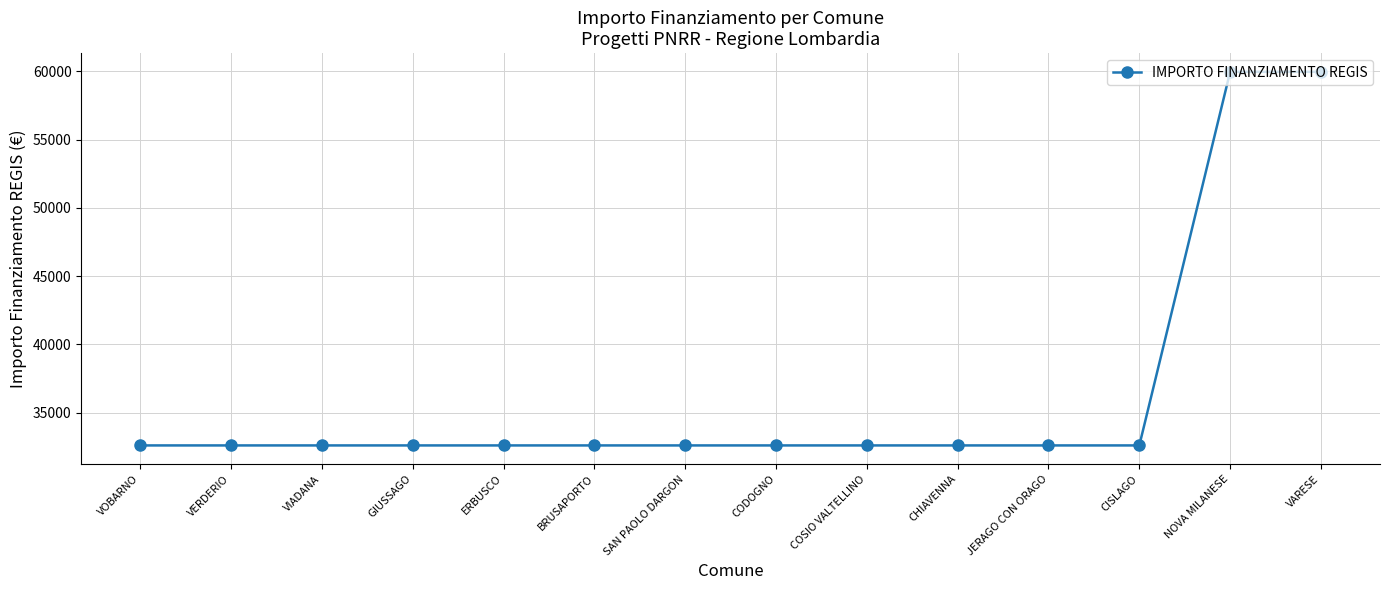

Reading right to left, list all the values displayed in this chart.

59966	59966	32589	32589	32589	32589	32589	32589	32589	32589	32589	32589	32589	32589